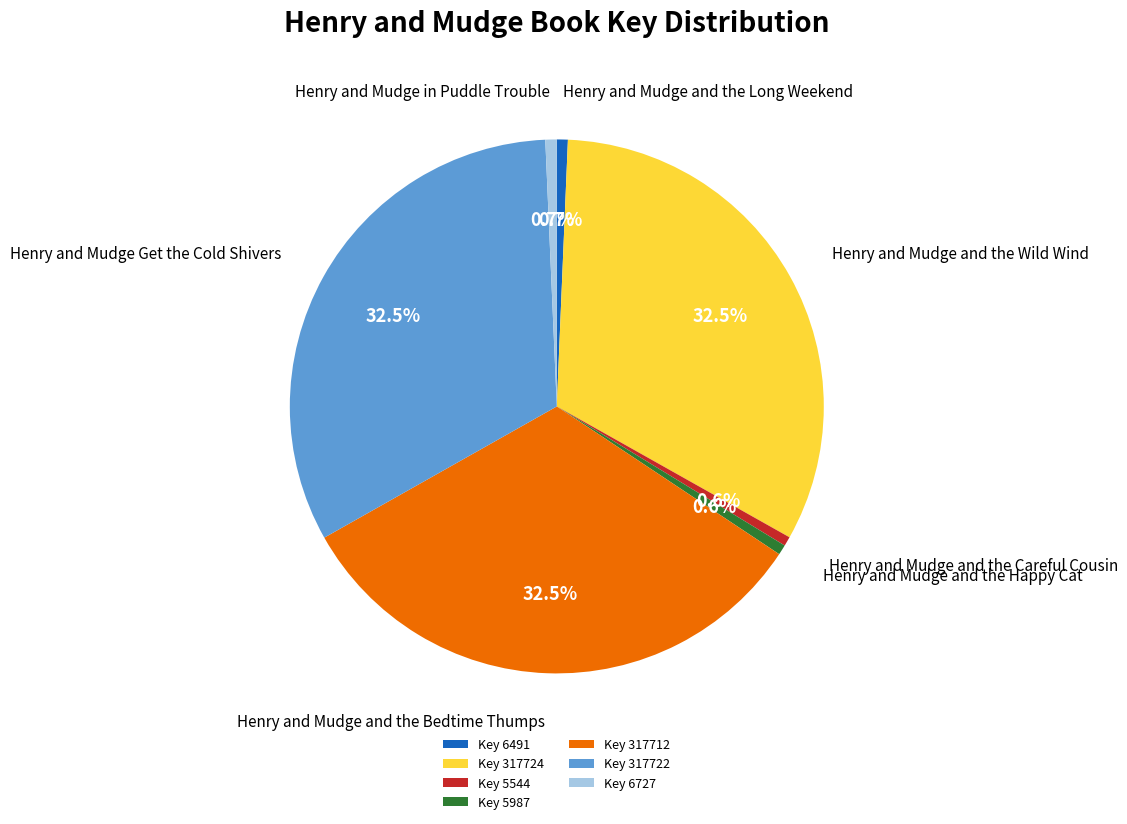

What is the ratio of the value at Henry and Mudge and the Happy Cat to the value at Henry and Mudge in Puddle Trouble?

0.9